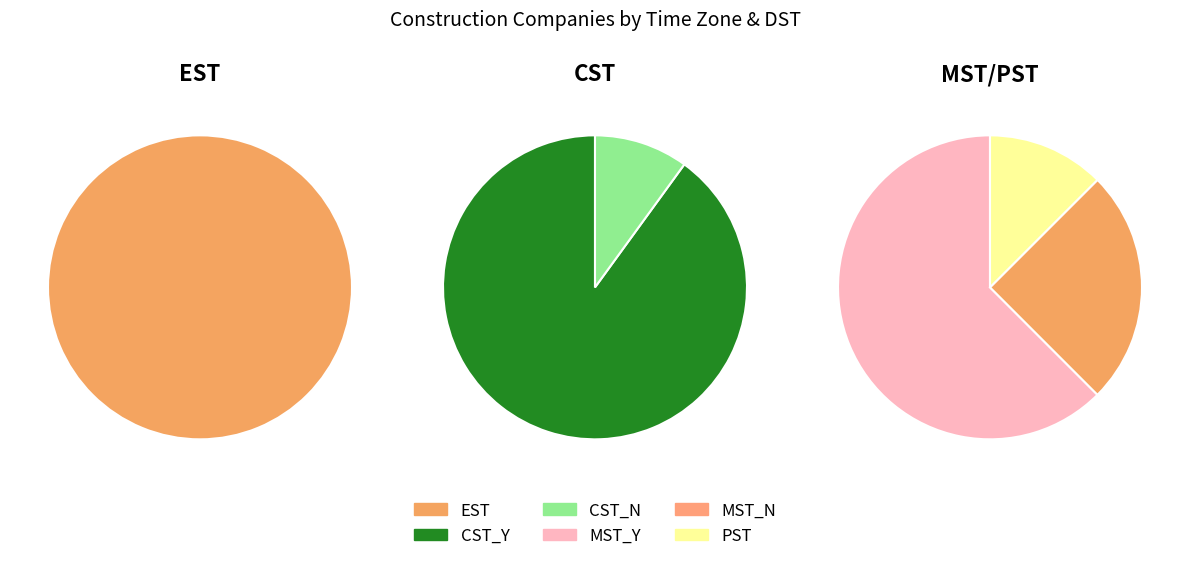

What percentage is the EST slice, to the nearest percent?

39%